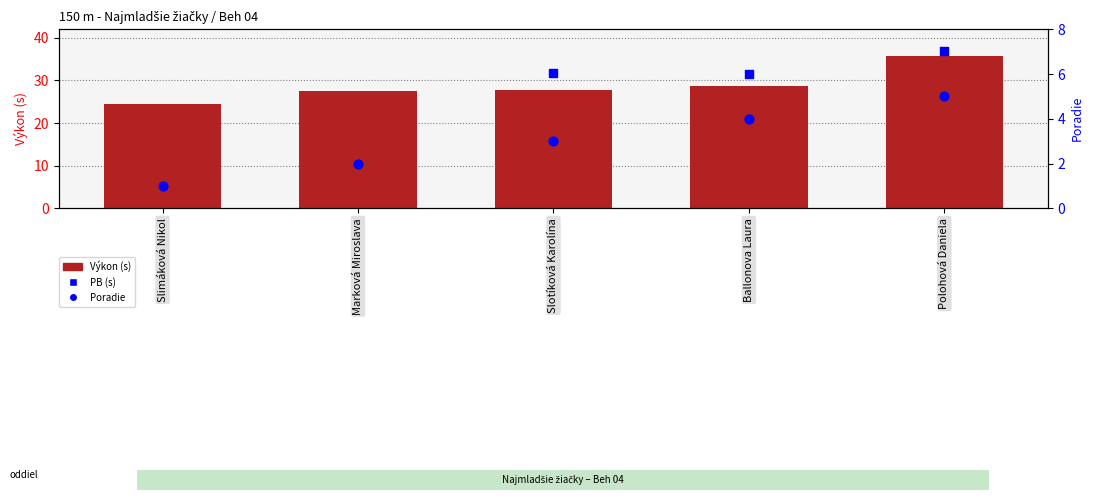

What are all the series names shown in the legend?

Výkon (s), PB (s), Poradie